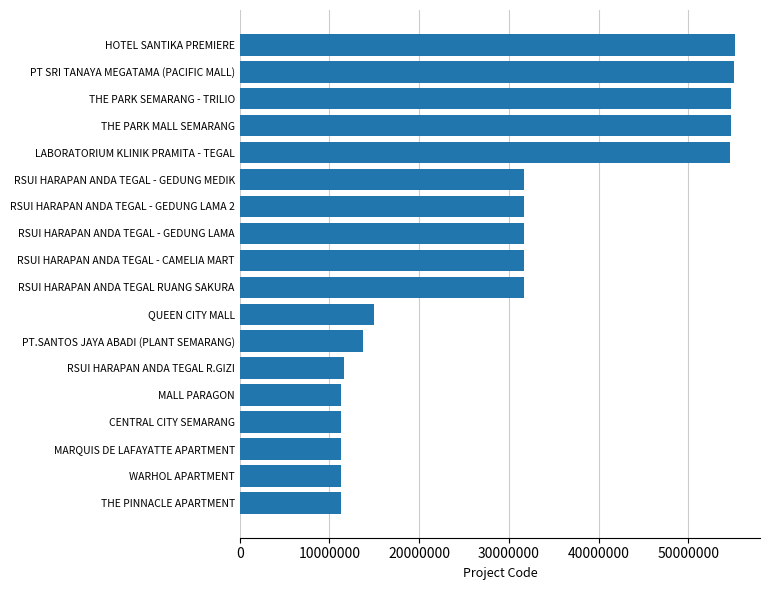

Between HOTEL SANTIKA PREMIERE and RSUI HARAPAN ANDA TEGAL - GEDUNG LAMA 2, which is larger?

HOTEL SANTIKA PREMIERE